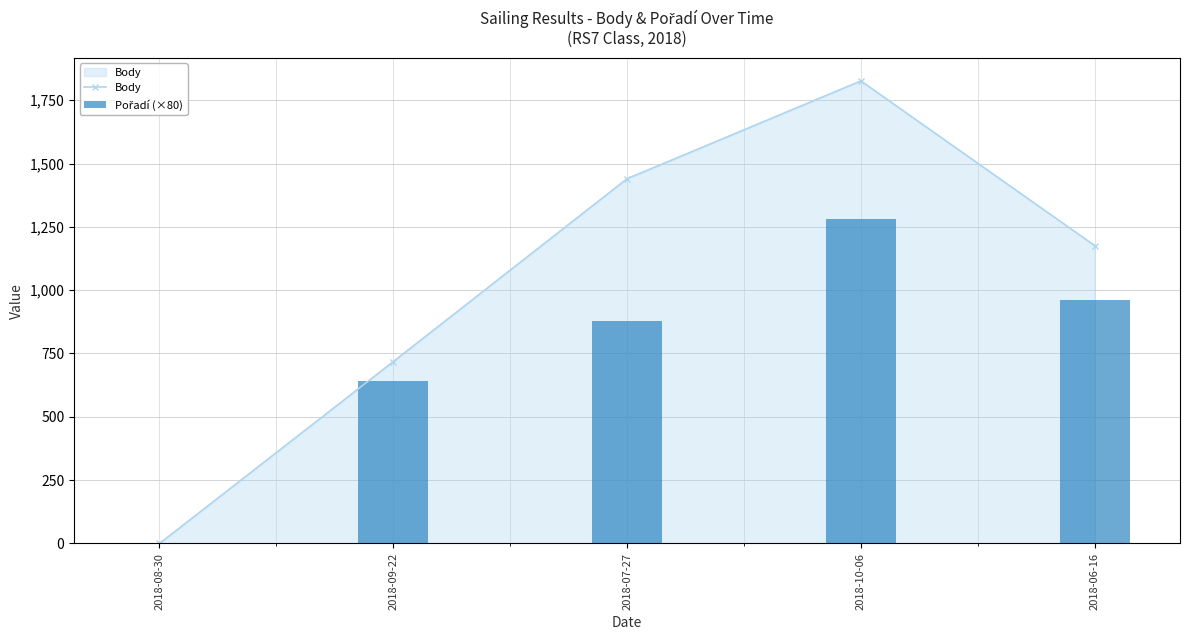

Reading left to right, extract all data points from this chart.

Body: 2018-08-30=0	2018-09-22=718	2018-07-27=1440	2018-10-06=1826	2018-06-16=1176
Pořadí (×80): 2018-08-30=0	2018-09-22=640	2018-07-27=880	2018-10-06=1280	2018-06-16=960